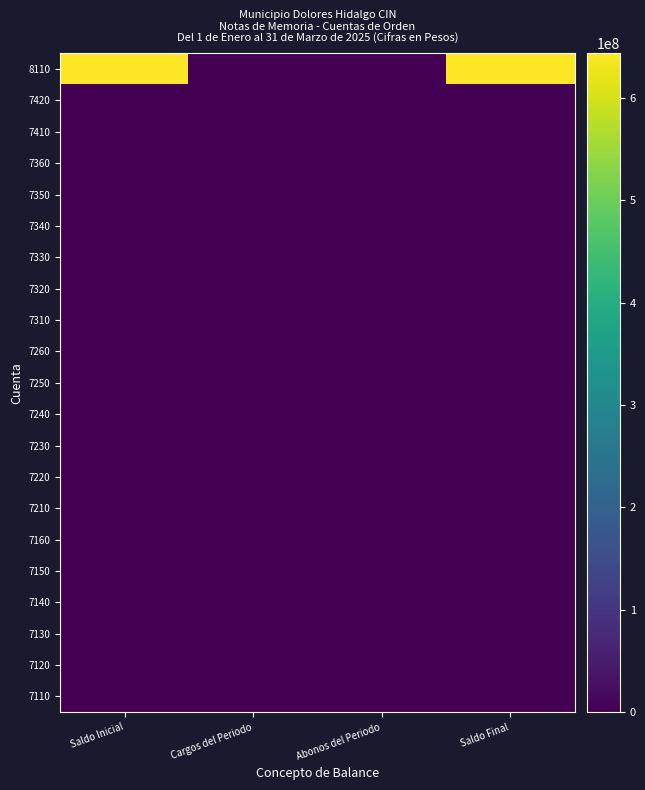

Reading left to right, what are all the values shown in this chart?

7110: Saldo Inicial=0	Cargos del Periodo=0	Abonos del Periodo=0	Saldo Final=0
7120: Saldo Inicial=0	Cargos del Periodo=0	Abonos del Periodo=0	Saldo Final=0
7130: Saldo Inicial=0	Cargos del Periodo=0	Abonos del Periodo=0	Saldo Final=0
7140: Saldo Inicial=0	Cargos del Periodo=0	Abonos del Periodo=0	Saldo Final=0
7150: Saldo Inicial=0	Cargos del Periodo=0	Abonos del Periodo=0	Saldo Final=0
7160: Saldo Inicial=0	Cargos del Periodo=0	Abonos del Periodo=0	Saldo Final=0
7210: Saldo Inicial=0	Cargos del Periodo=0	Abonos del Periodo=0	Saldo Final=0
7220: Saldo Inicial=0	Cargos del Periodo=0	Abonos del Periodo=0	Saldo Final=0
7230: Saldo Inicial=0	Cargos del Periodo=0	Abonos del Periodo=0	Saldo Final=0
7240: Saldo Inicial=0	Cargos del Periodo=0	Abonos del Periodo=0	Saldo Final=0
7250: Saldo Inicial=0	Cargos del Periodo=0	Abonos del Periodo=0	Saldo Final=0
7260: Saldo Inicial=0	Cargos del Periodo=0	Abonos del Periodo=0	Saldo Final=0
7310: Saldo Inicial=0	Cargos del Periodo=0	Abonos del Periodo=0	Saldo Final=0
7320: Saldo Inicial=0	Cargos del Periodo=0	Abonos del Periodo=0	Saldo Final=0
7330: Saldo Inicial=0	Cargos del Periodo=0	Abonos del Periodo=0	Saldo Final=0
7340: Saldo Inicial=0	Cargos del Periodo=0	Abonos del Periodo=0	Saldo Final=0
7350: Saldo Inicial=0	Cargos del Periodo=0	Abonos del Periodo=0	Saldo Final=0
7360: Saldo Inicial=0	Cargos del Periodo=0	Abonos del Periodo=0	Saldo Final=0
7410: Saldo Inicial=0	Cargos del Periodo=0	Abonos del Periodo=0	Saldo Final=0
7420: Saldo Inicial=0	Cargos del Periodo=0	Abonos del Periodo=0	Saldo Final=0
8110: Saldo Inicial=643531000	Cargos del Periodo=0	Abonos del Periodo=0	Saldo Final=643531000